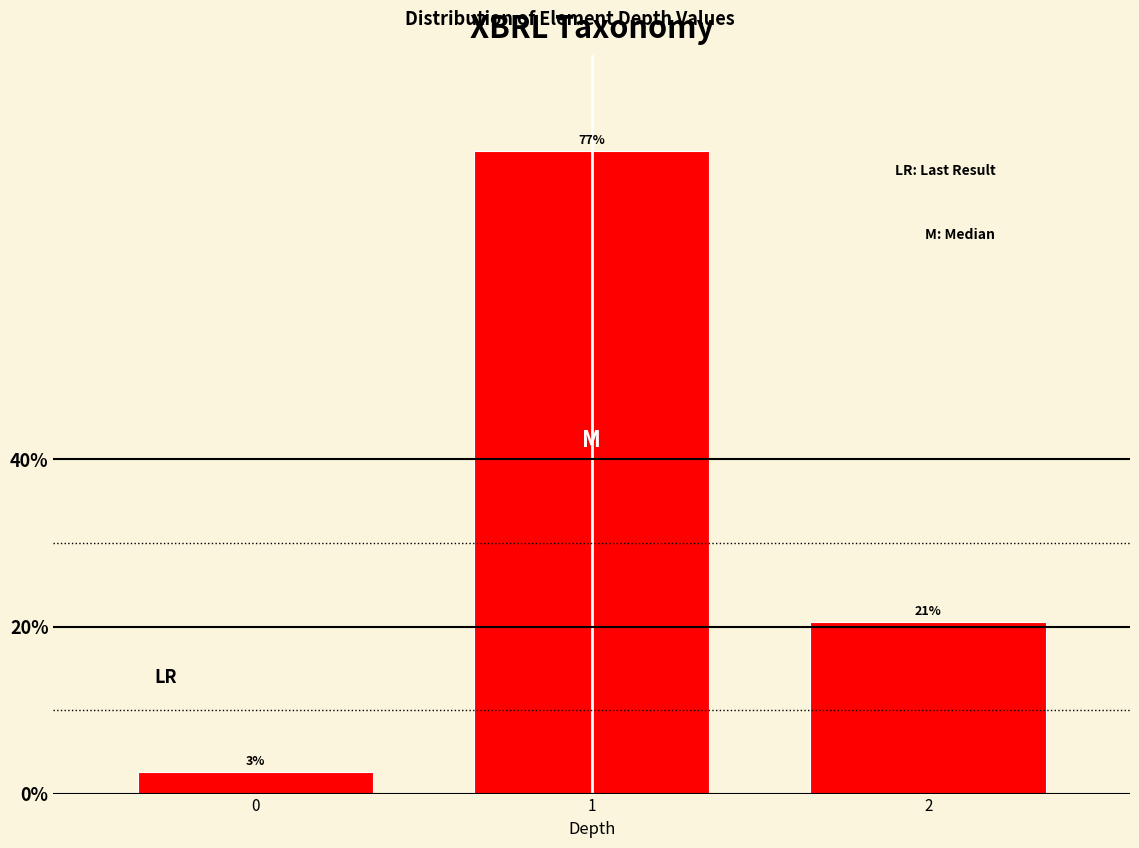

How many bars are there in total?

3